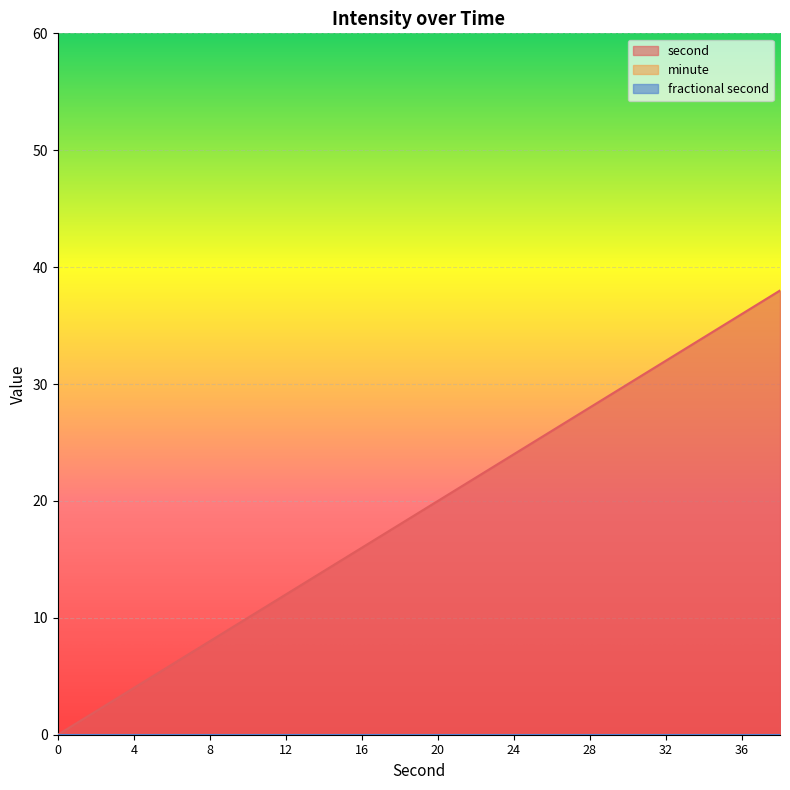

Which series changed the most between 10 and 12?

second